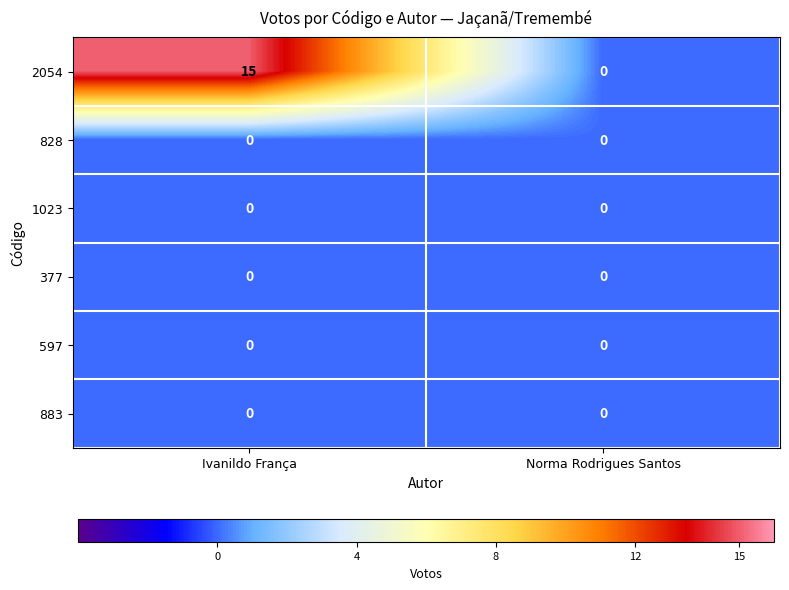

What is the highest value of the 2054 series?

15